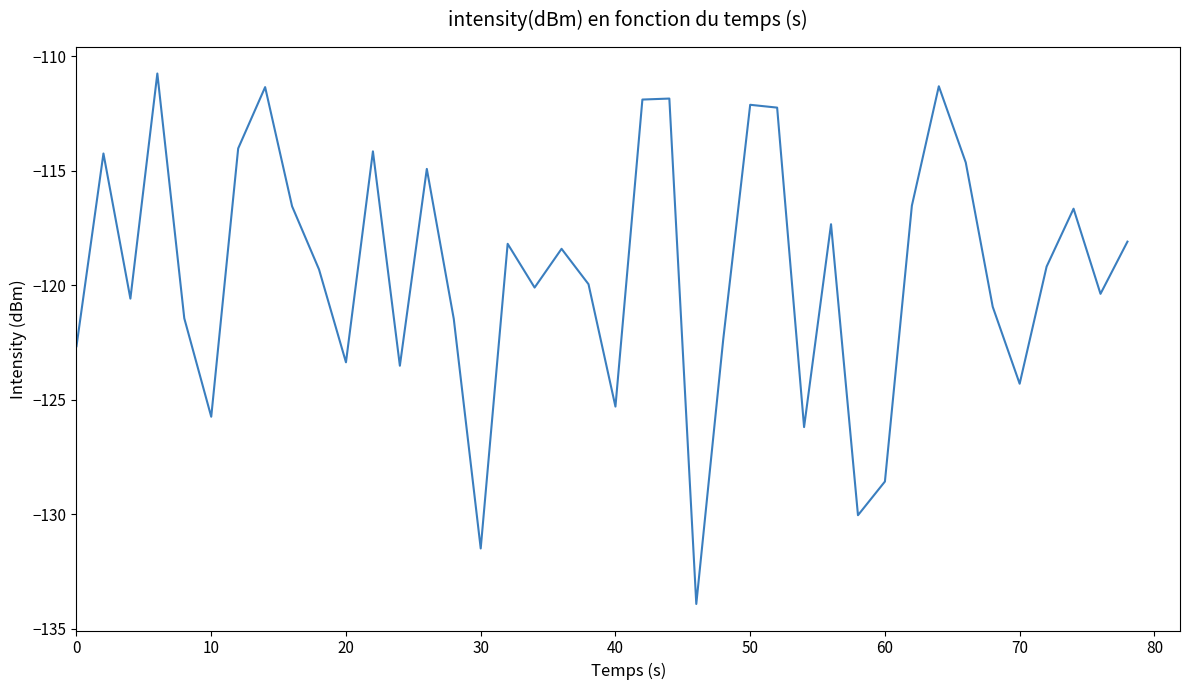

What is the smallest value displayed?

-133.9